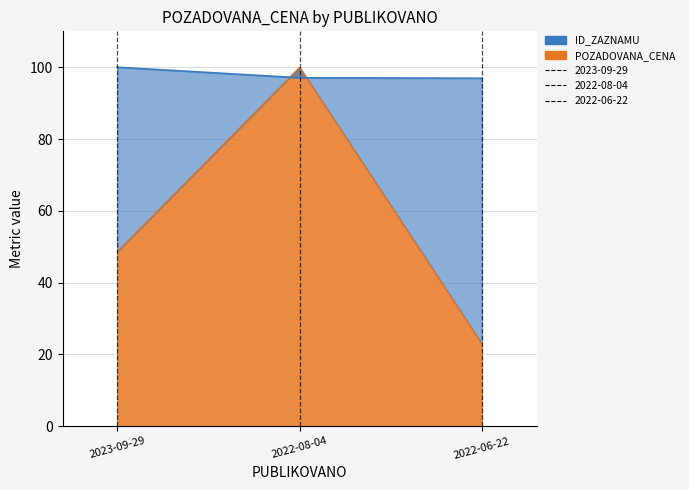

Does the chart have visible grid lines?

Yes